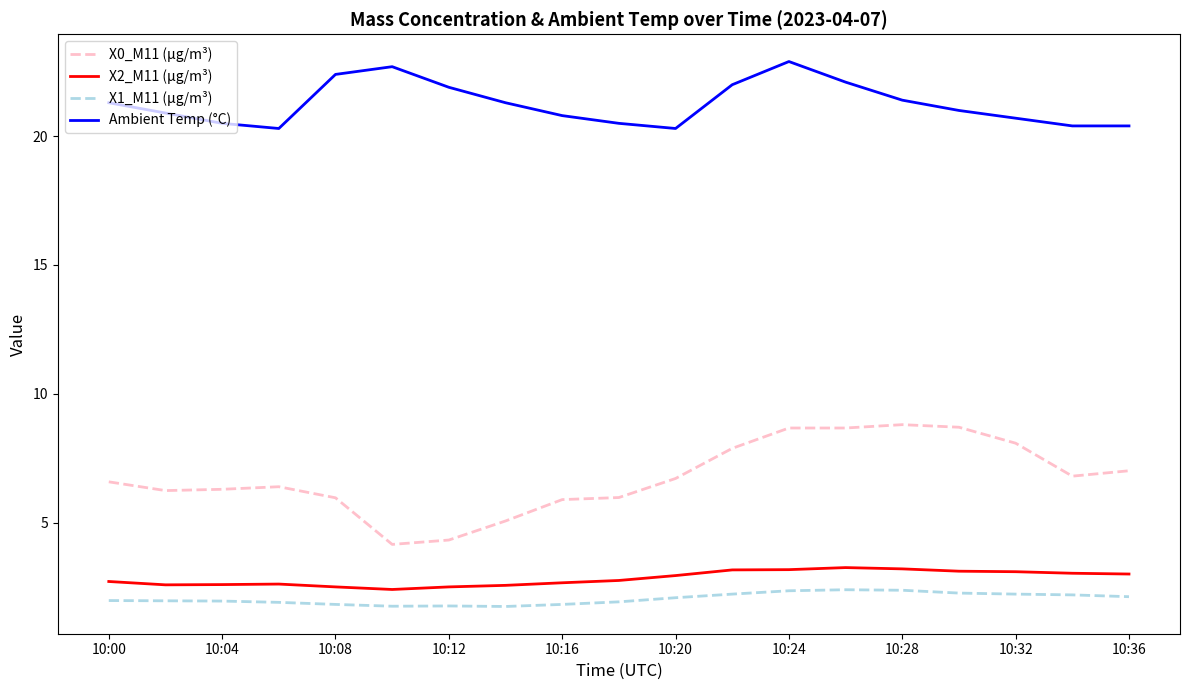

True or false: X0_M11 (μg/m³) and X2_M11 (μg/m³) intersect in this chart.

False